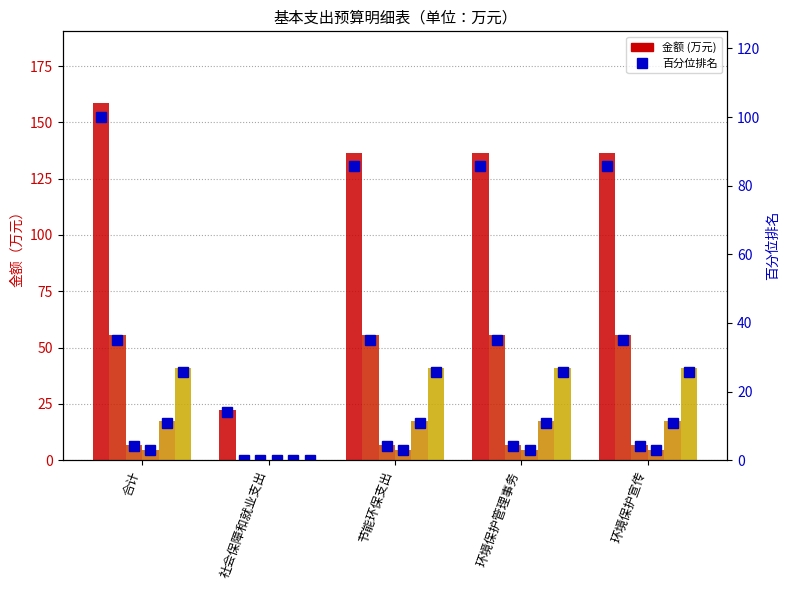

What is the value of the 绩效工资 bar at the 3rd from the left?

6.7